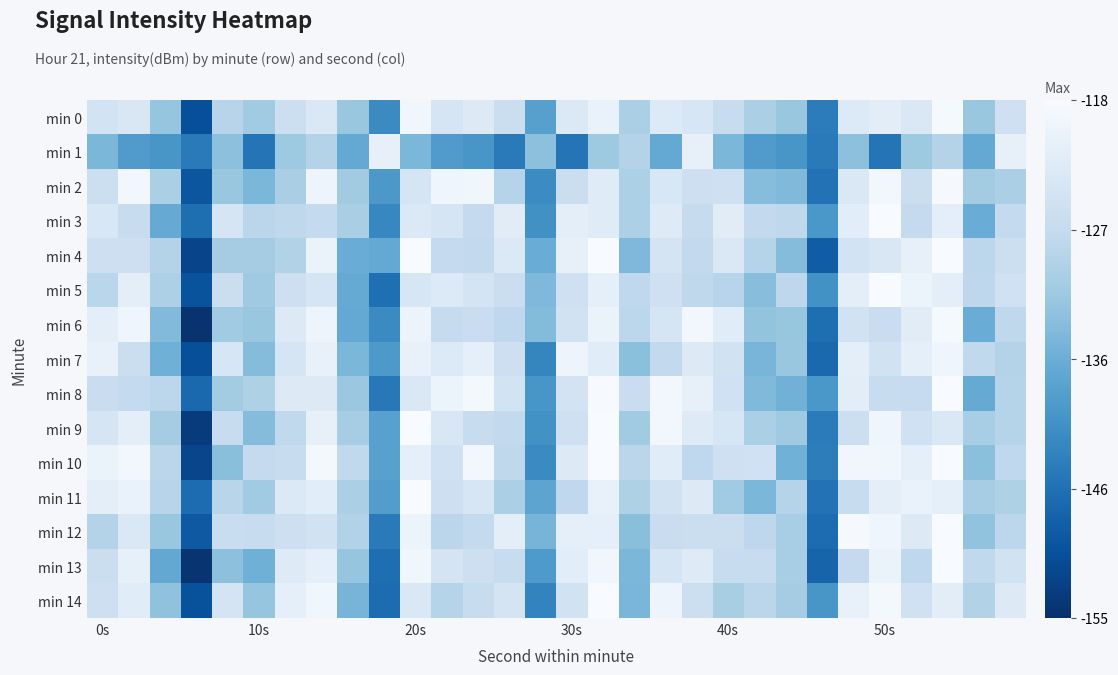

Which series has the largest range (max minus min)?

min 9